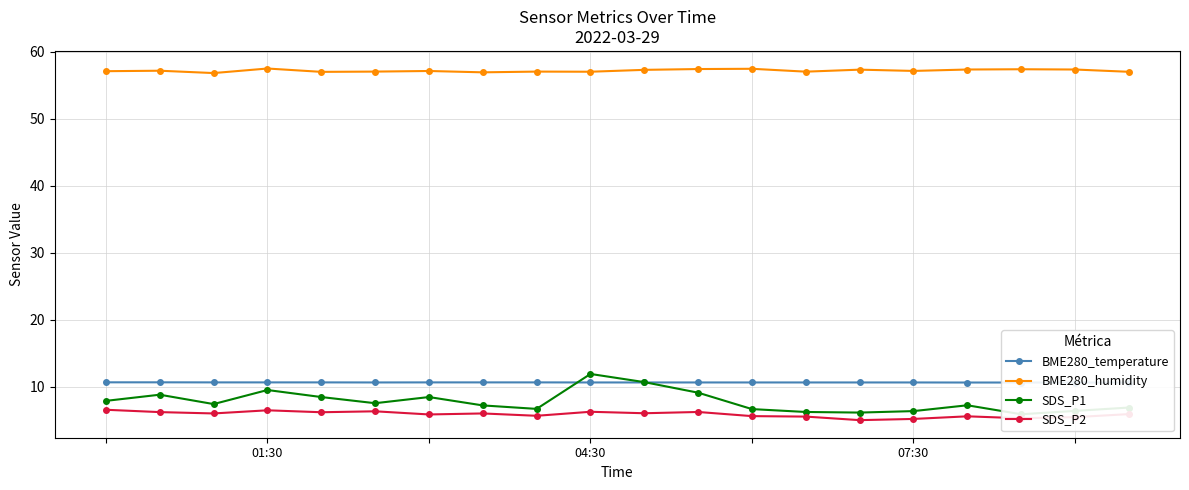

True or false: BME280_temperature has more than 1 interior local peaks.

False